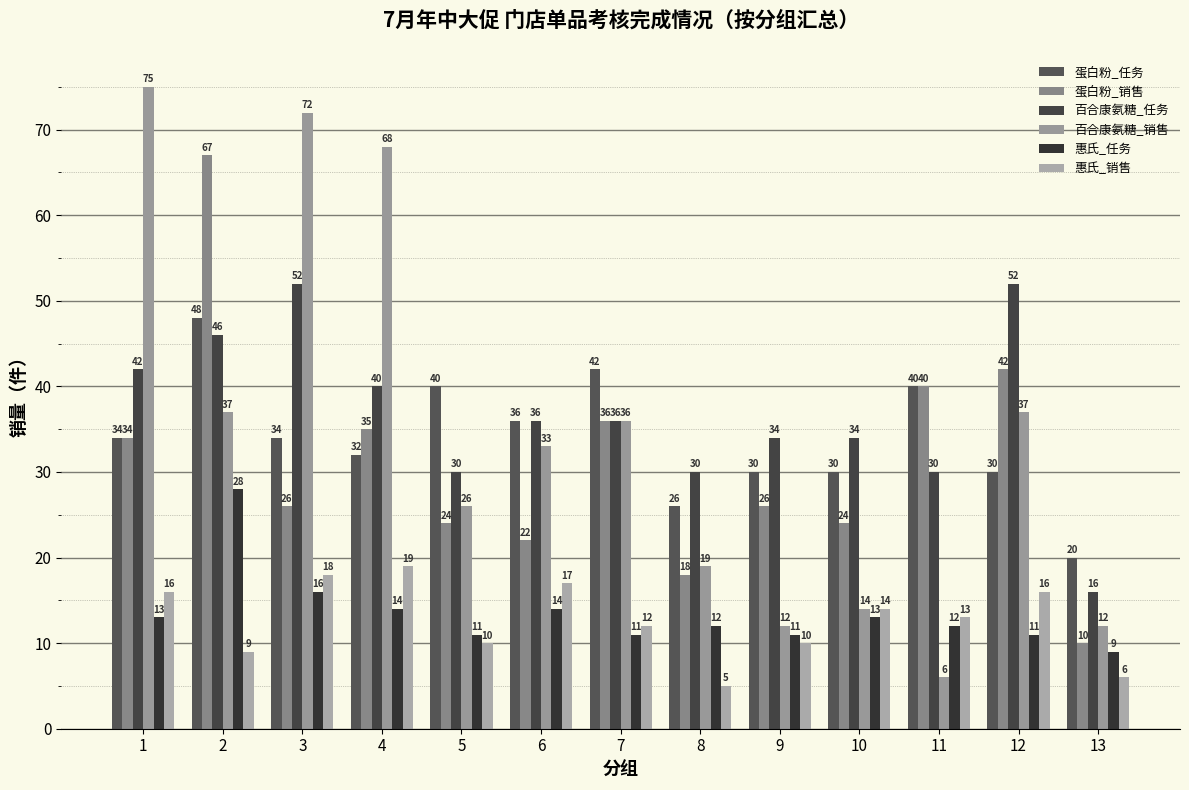

Is the value of 蛋白粉_销售 at 7 greater than the value of 惠氏_销售 at 11?

Yes